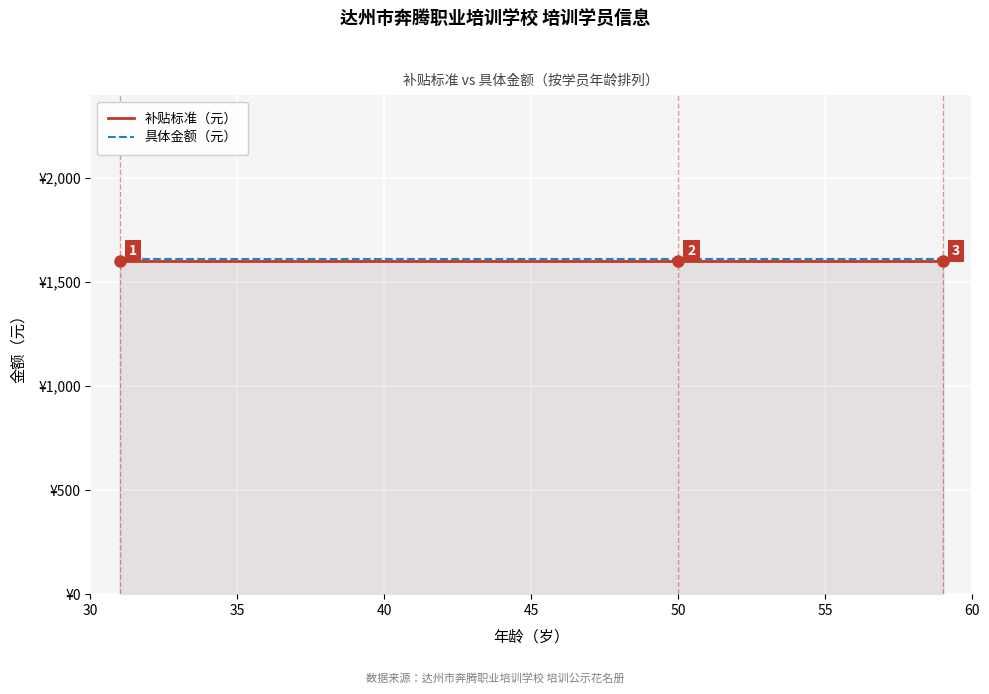

How many distinct data groups are displayed?

2